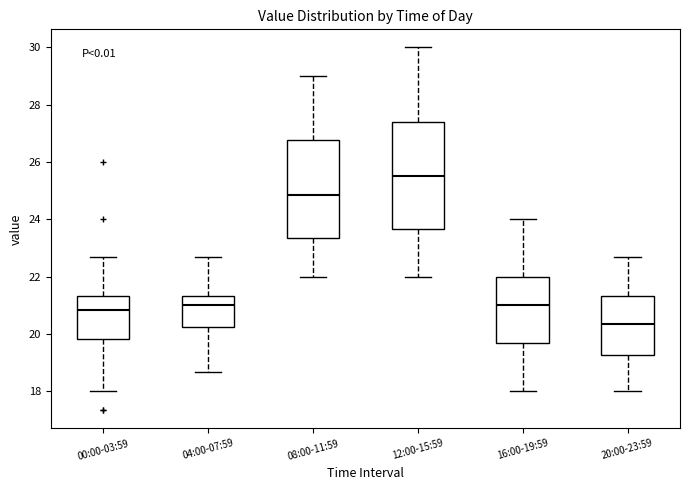

Reading left to right, read every box against the y-axis: the position of its median line, the range the box covers, and the ends of its whiskers. The values are not printed on the chart, so give them approximately, as read against the axis.

00:00-03:59: median 20.8, box 19.8 to 21.4, whiskers 18.0 to 22.6
04:00-07:59: median 21.0, box 20.2 to 21.4, whiskers 18.6 to 22.6
08:00-11:59: median 24.8, box 23.4 to 26.8, whiskers 22.0 to 29.0
12:00-15:59: median 25.6, box 23.6 to 27.4, whiskers 22.0 to 30.0
16:00-19:59: median 21.0, box 19.6 to 22.0, whiskers 18.0 to 24.0
20:00-23:59: median 20.4, box 19.2 to 21.4, whiskers 18.0 to 22.6